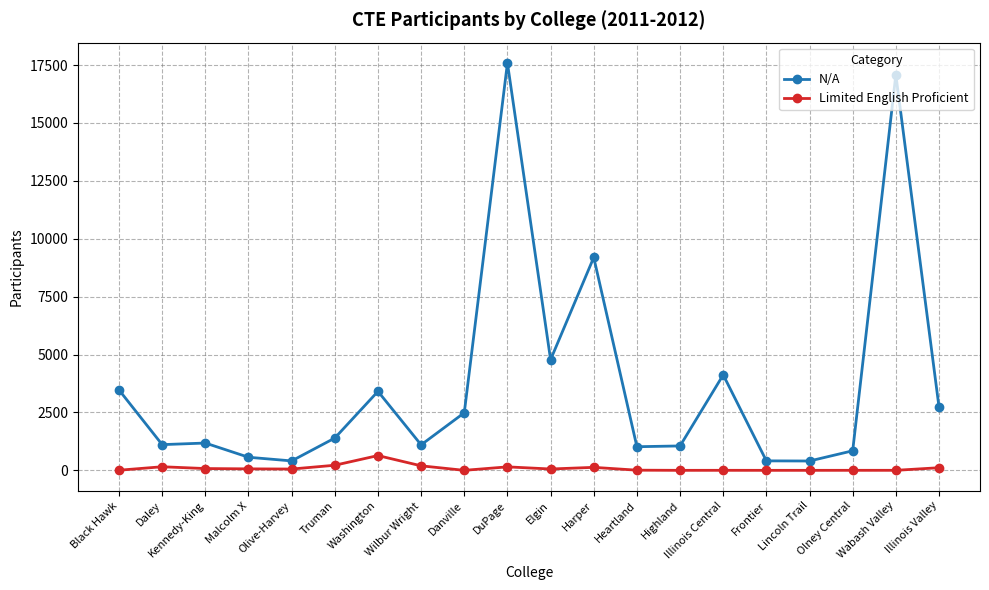

Between Danville and Highland, which series saw the biggest shift?

N/A